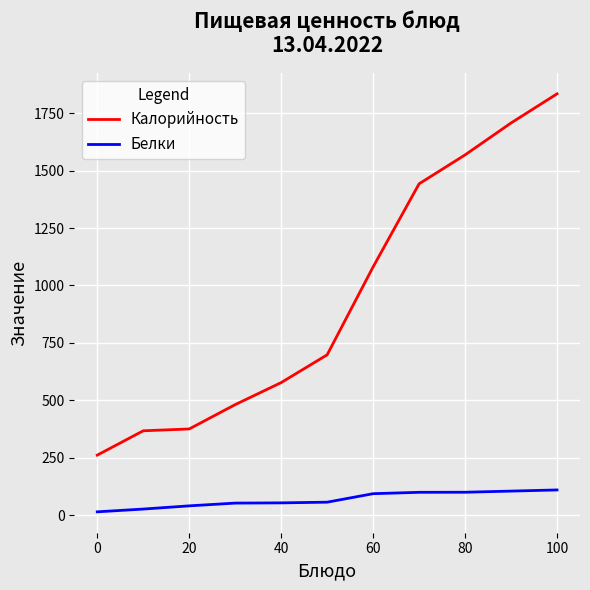

What is the greatest value displayed?

1835.0